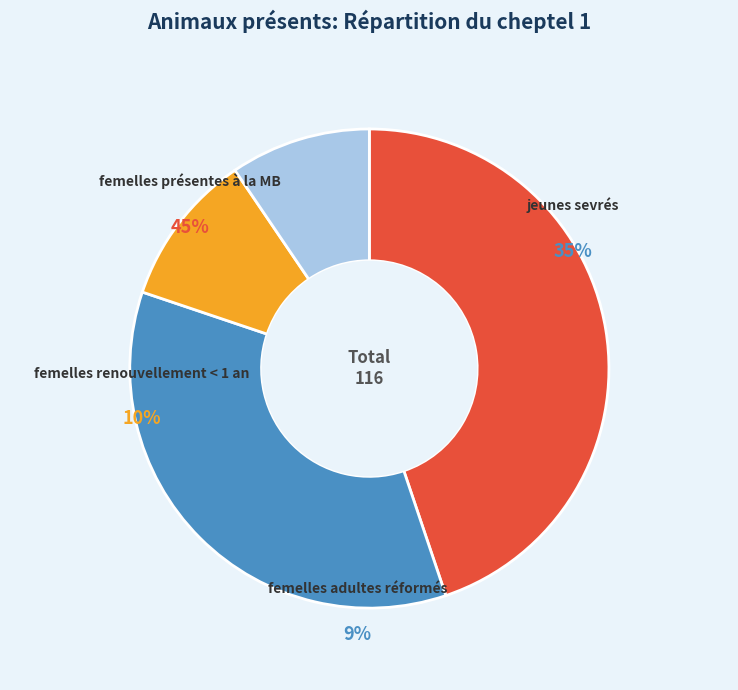

Count the number of slices in the pie.

4